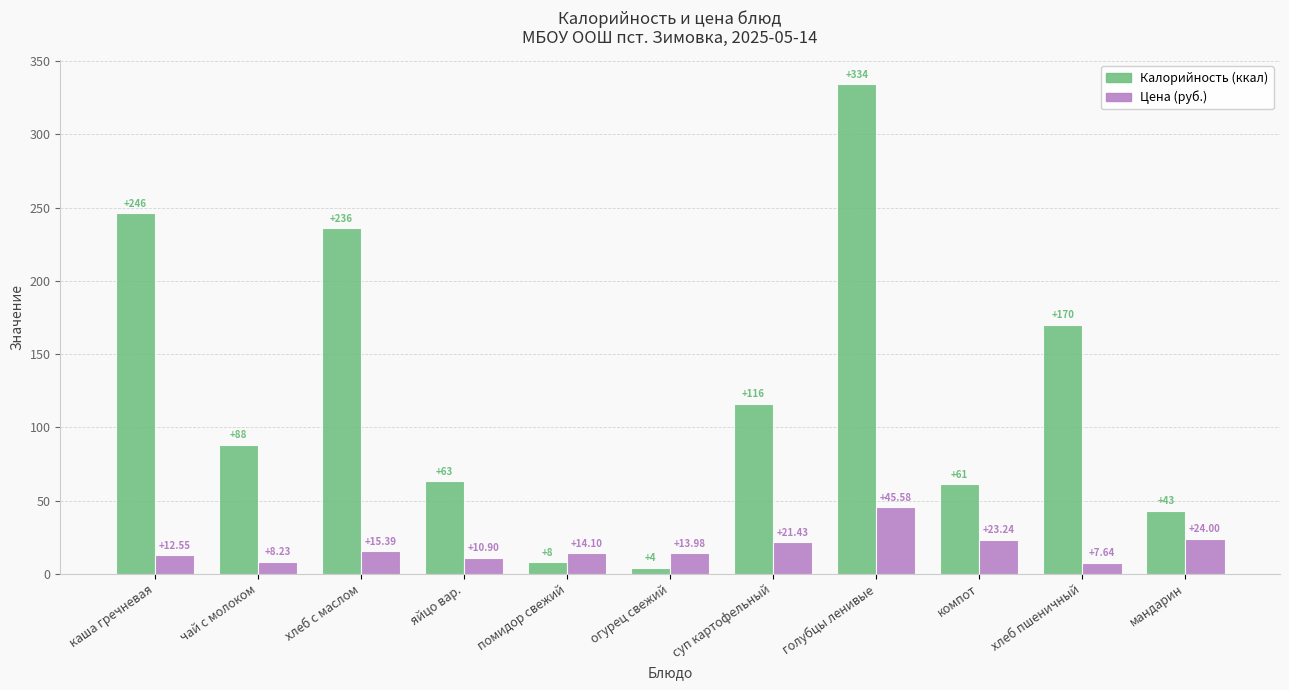

At which category is the sum across all series the highest?

голубцы ленивые